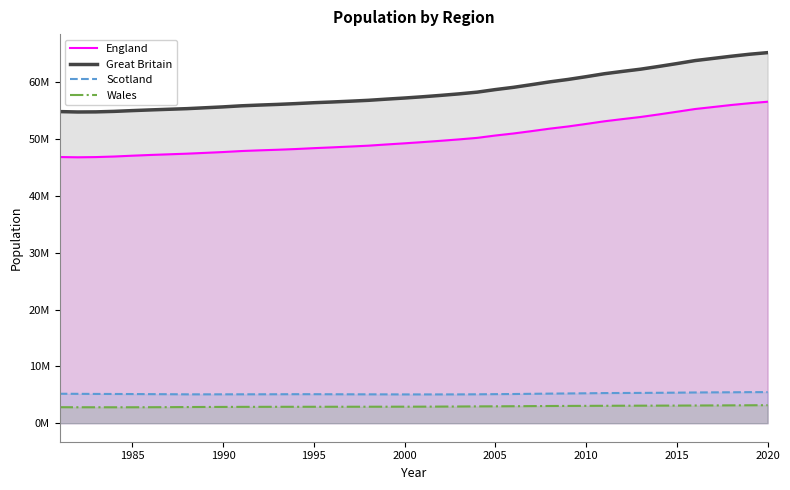

Count the number of data series in this chart.

4